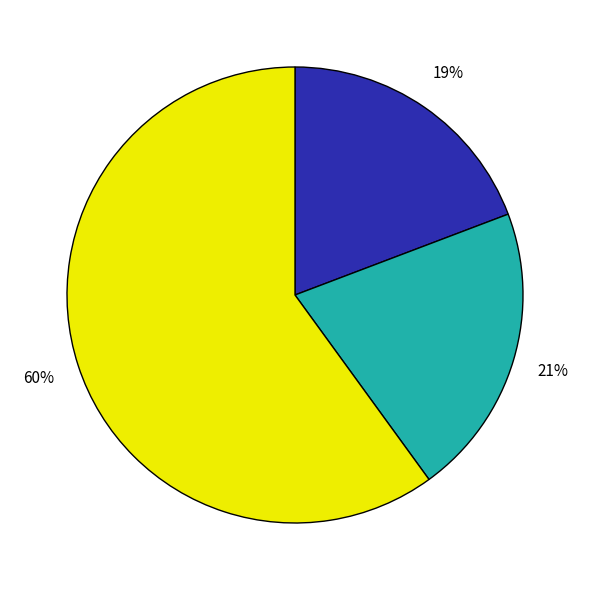

Is there a majority slice in this chart?

Yes